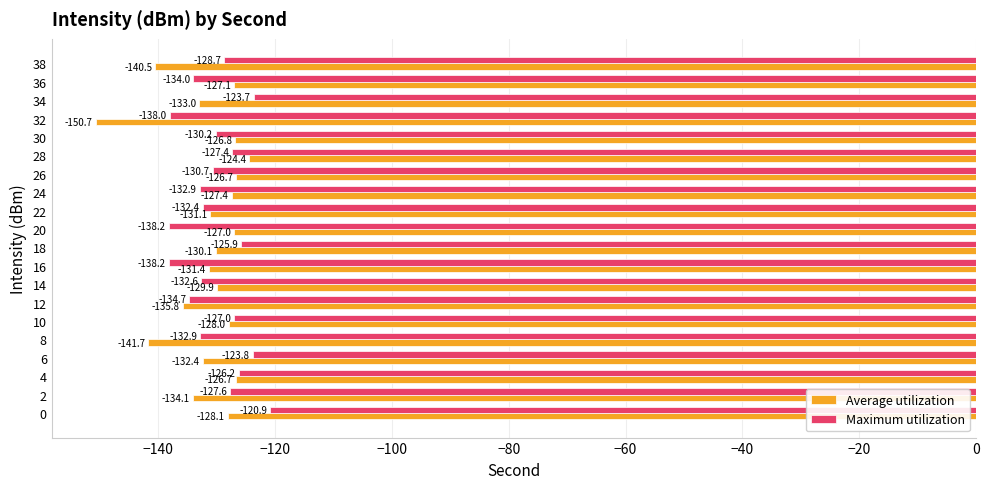

What is the difference between the maximum and second lowest values in the Average utilization series?

17.3